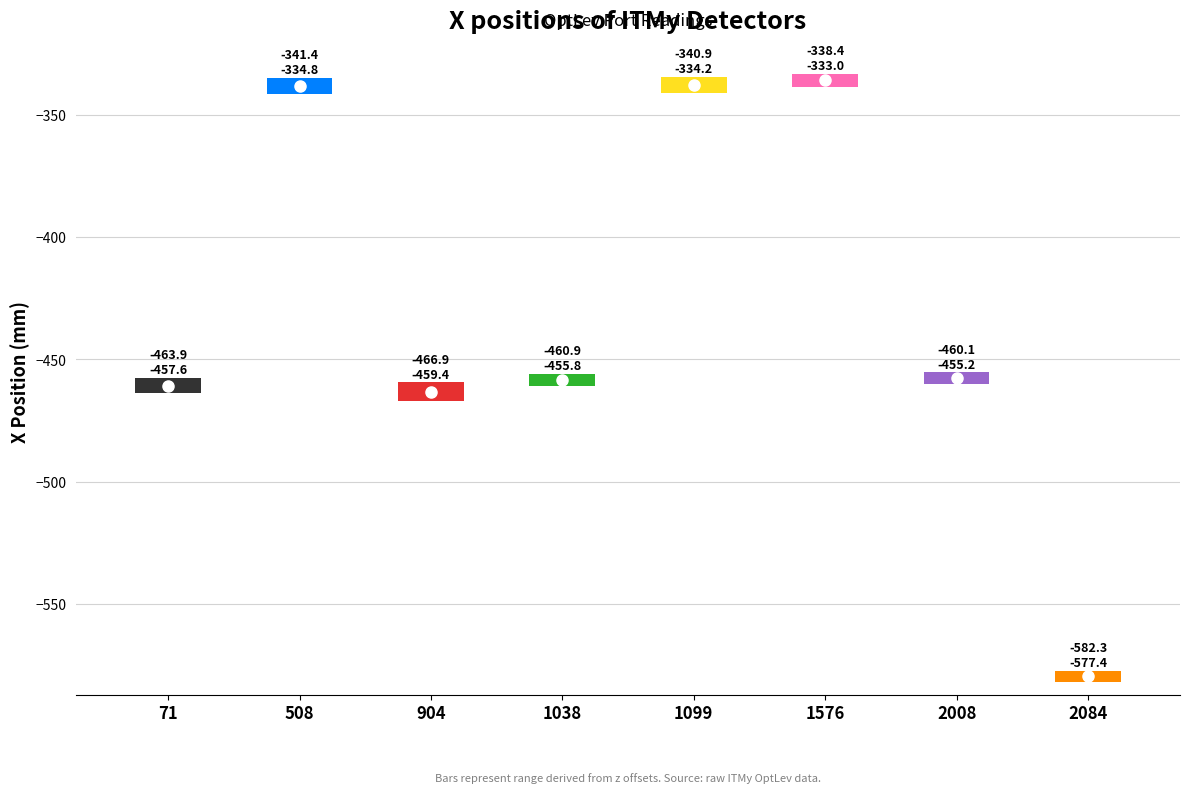

What is the average value?

-428.9